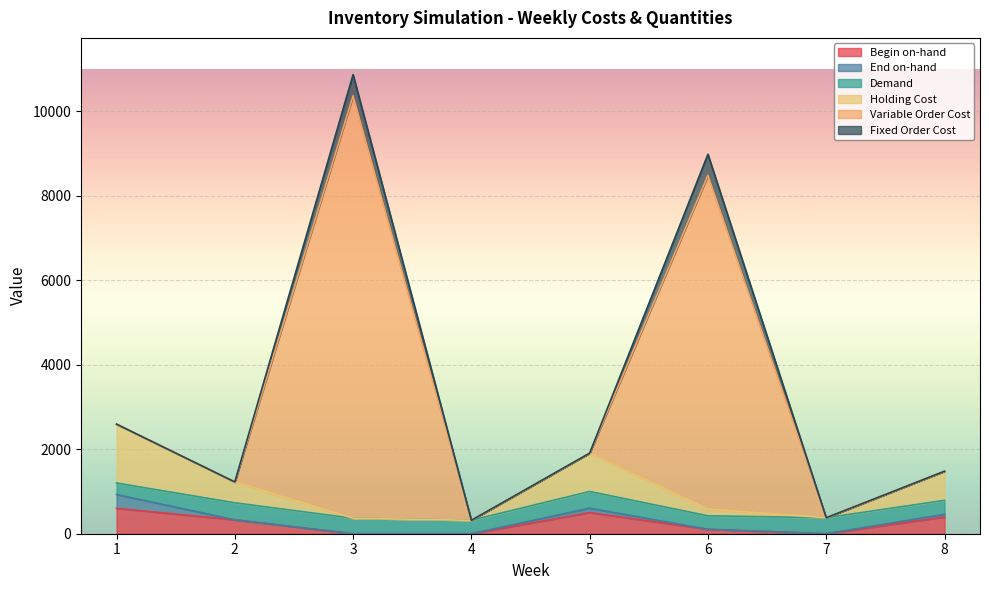

At which category is the sum across all series the highest?

3